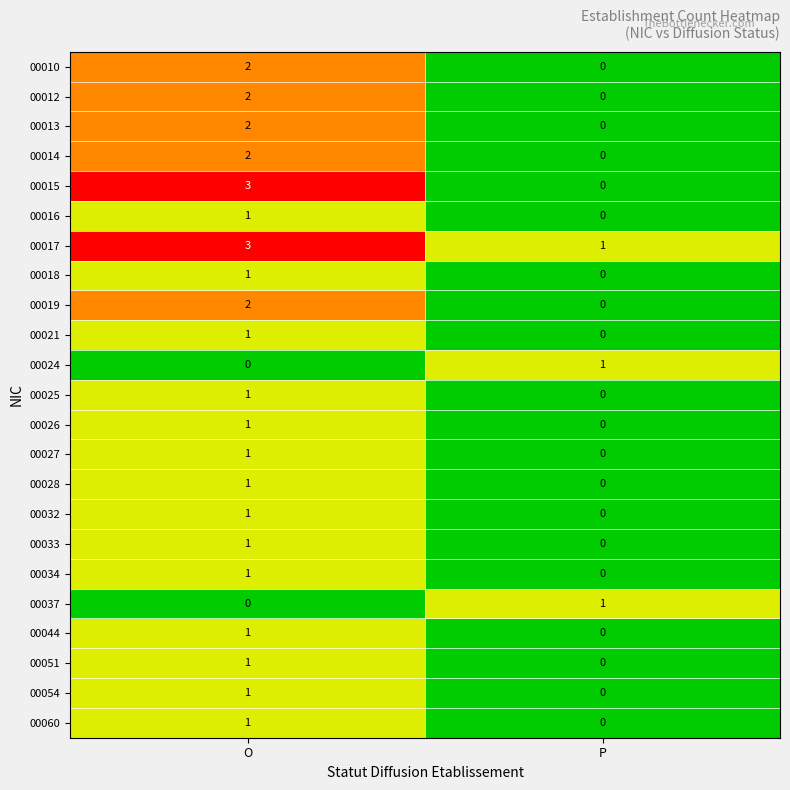

What is the maximum value shown in the chart?

3